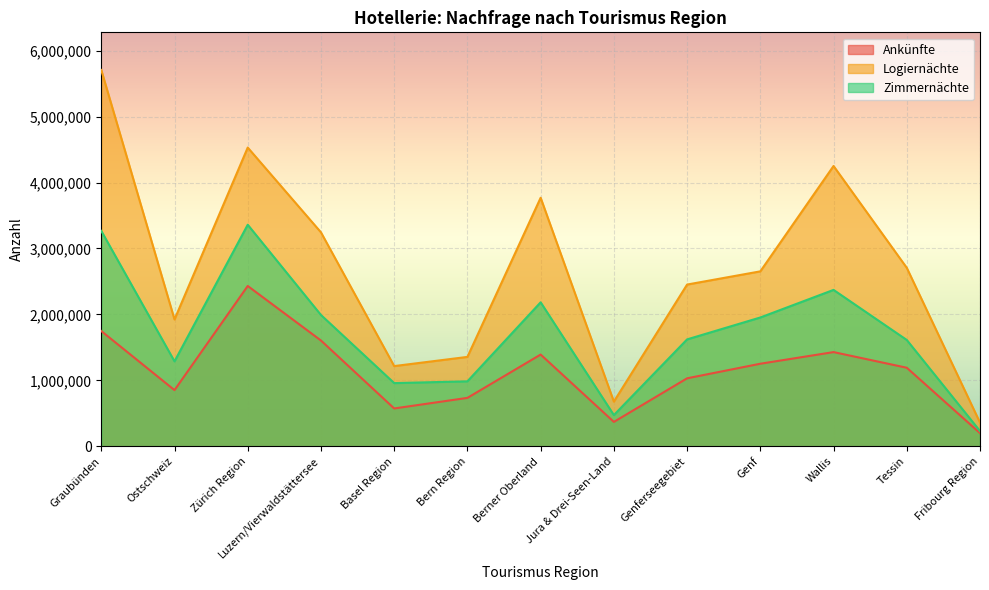

At Bern Region, list the series in order from largest to smallest.

Logiernächte, Zimmernächte, Ankünfte